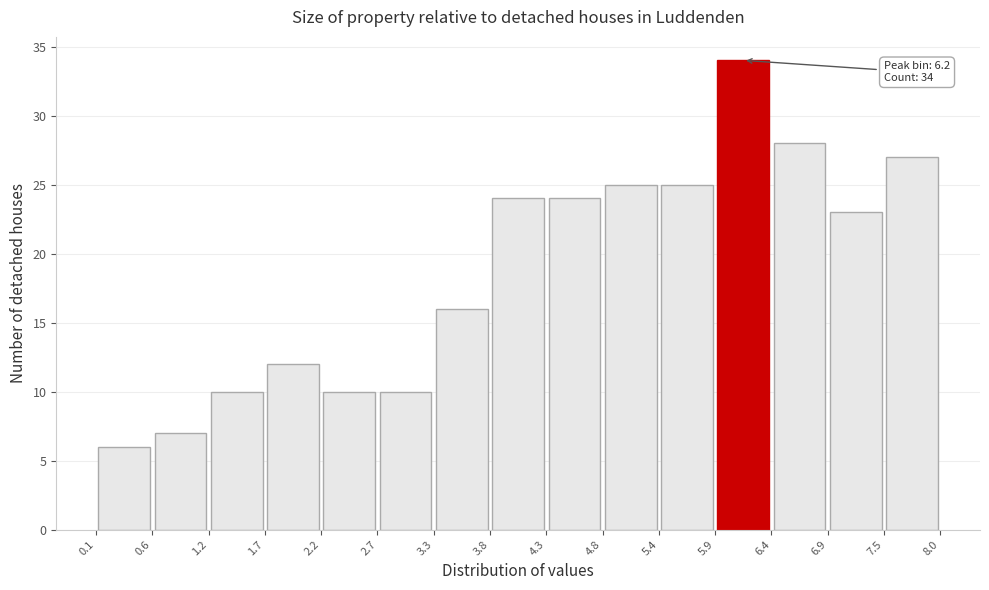

Over which range of the x-axis is the bar tallest?

5.9 to 6.4